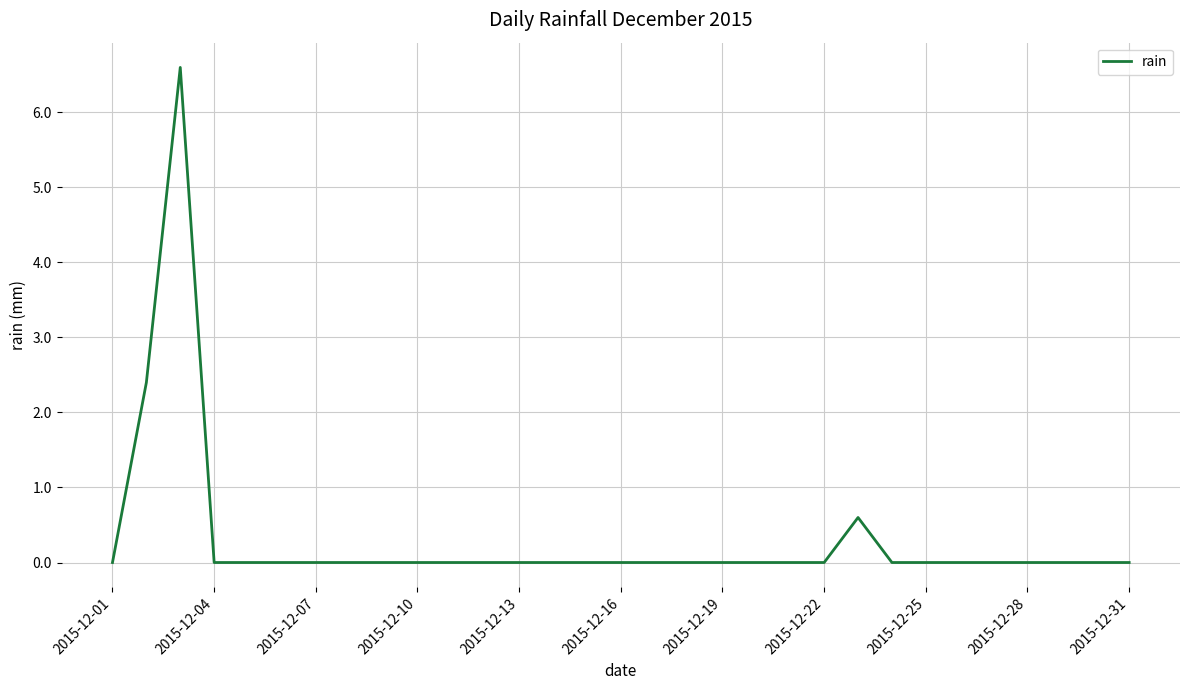

What is the sum of all values?

9.6